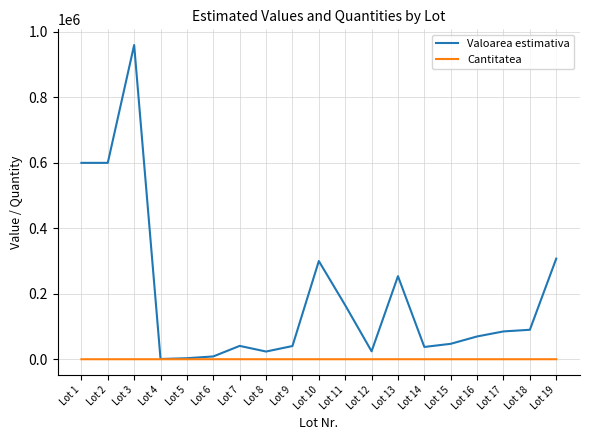

Which series has the largest total across all categories?

Valoarea estimativa